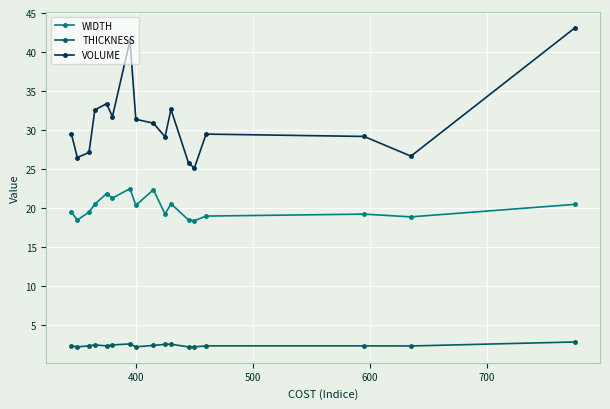

What is the greatest value displayed?

43.1